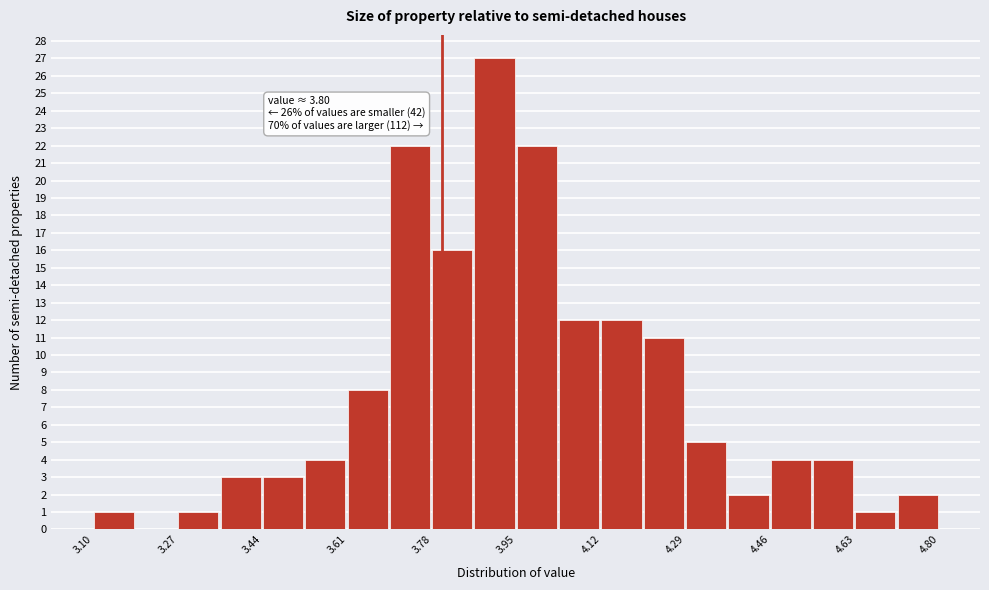

Over which range of the x-axis is the bar tallest?

3.865 to 3.950